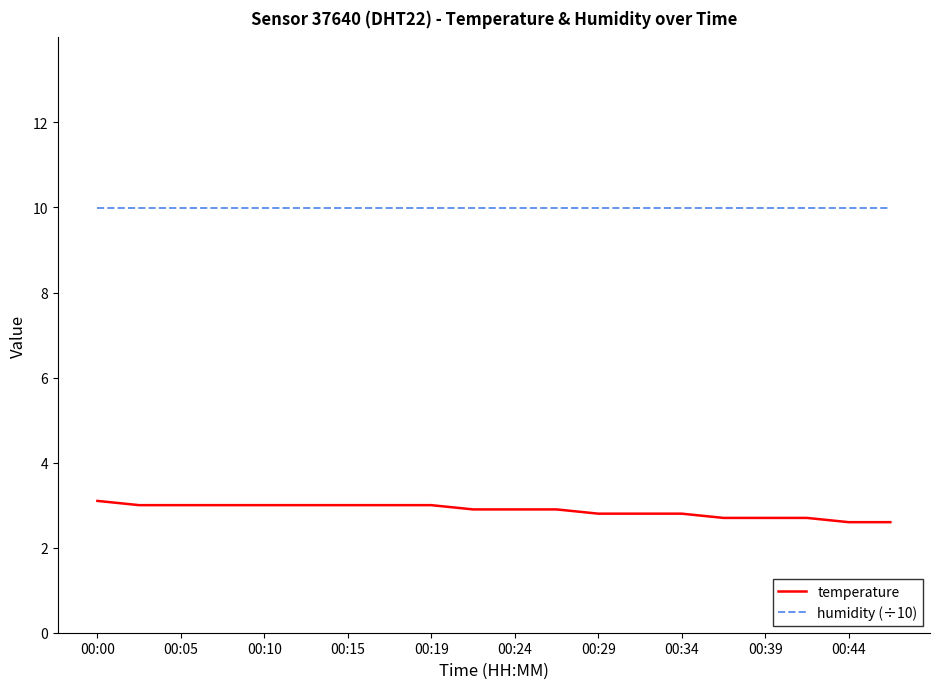

List the series in order of their peak value, highest first.

humidity (÷10), temperature